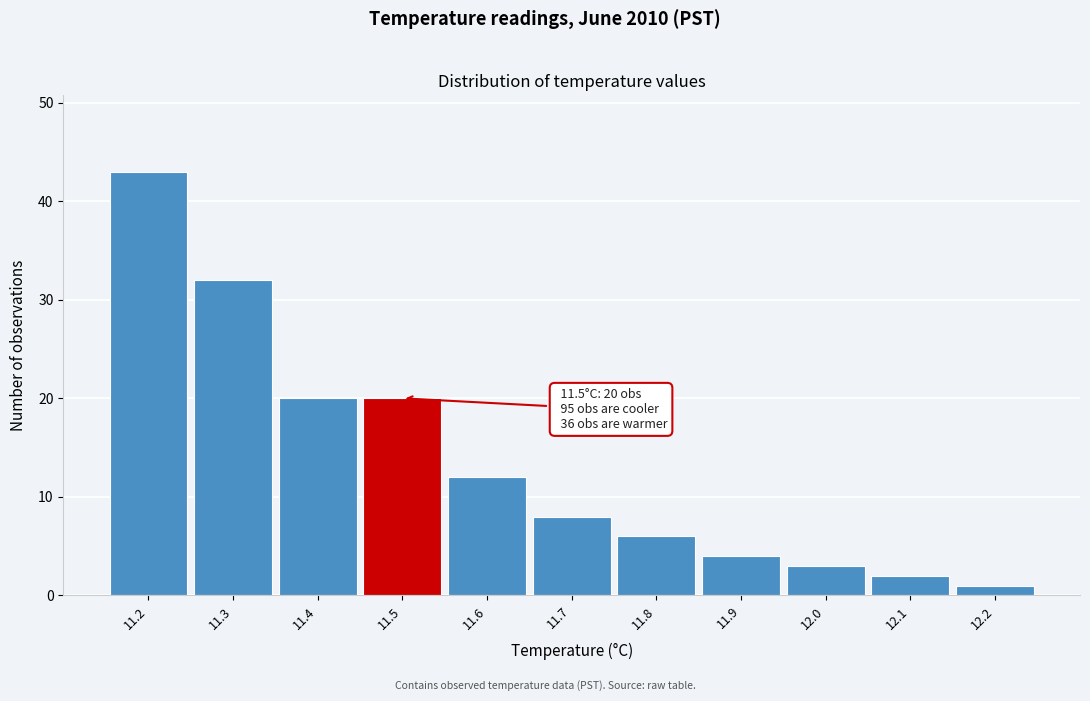

Which range on the x-axis has the tallest bar?

11.15 to 11.25